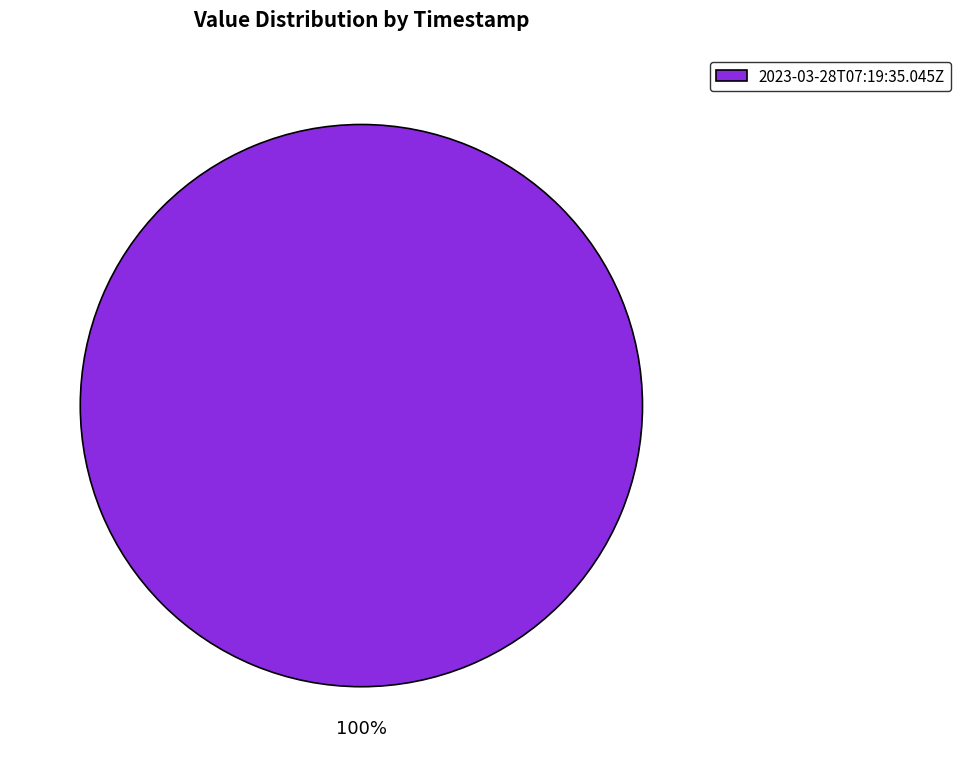

Is it true that 2023-03-28T07:19:35.045Z is 100% of the pie?

True